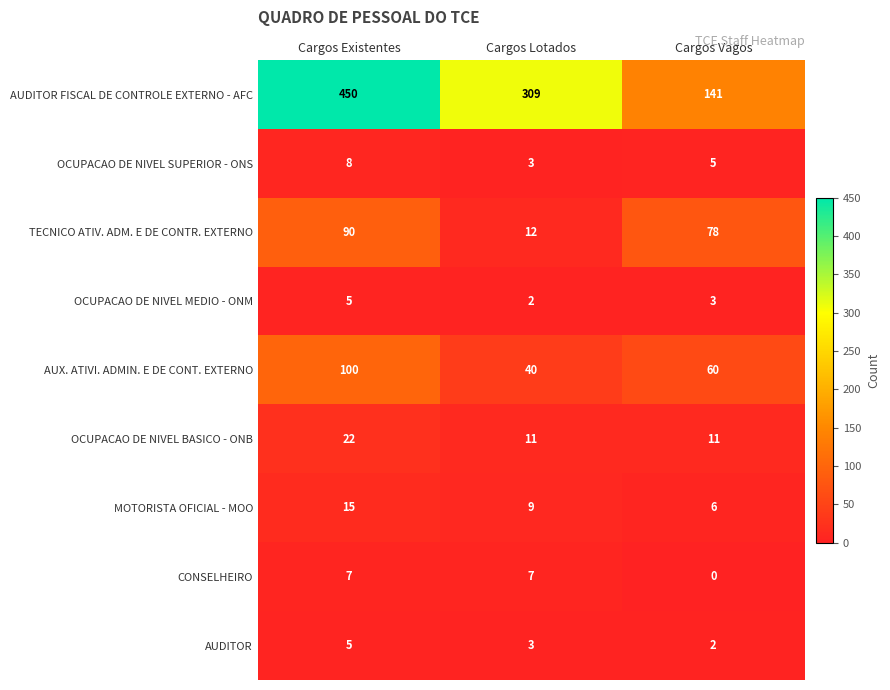

Which series has the largest range (max minus min)?

AUDITOR FISCAL DE CONTROLE EXTERNO - AFC